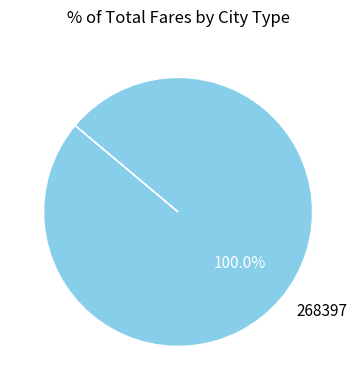

Rank the categories by value from lowest to highest.

268397